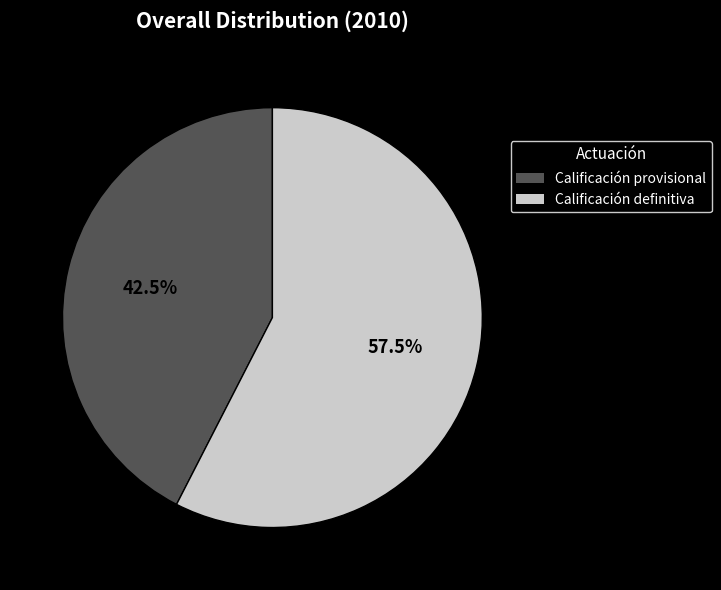

Is there a majority slice in this chart?

Yes